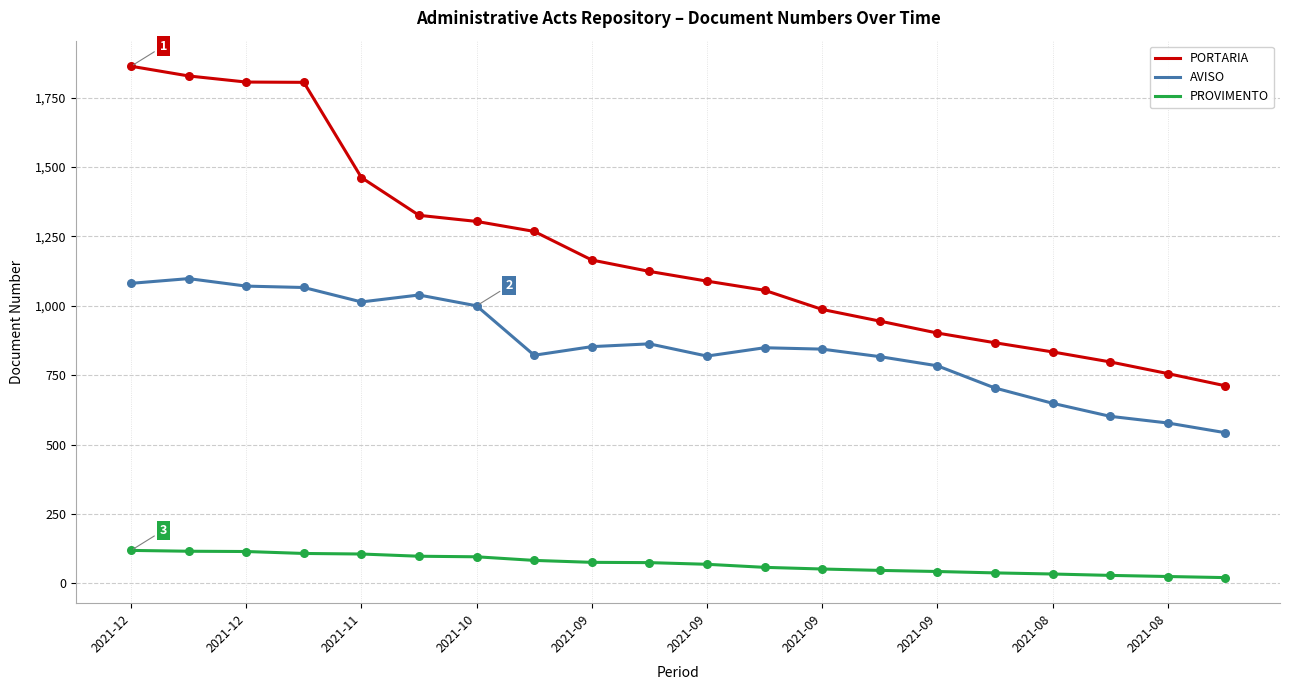

Which series has the largest range (max minus min)?

PORTARIA